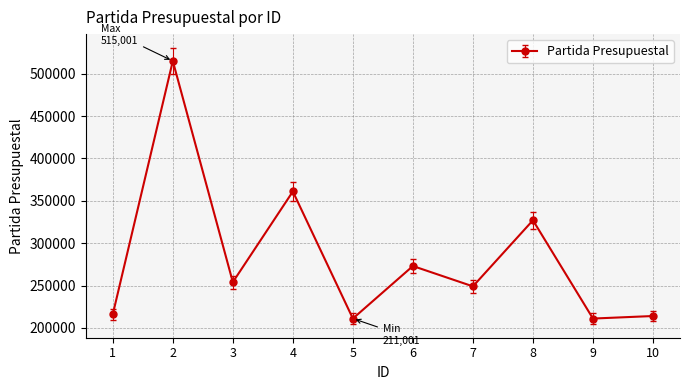

How many data points does each series have?

10